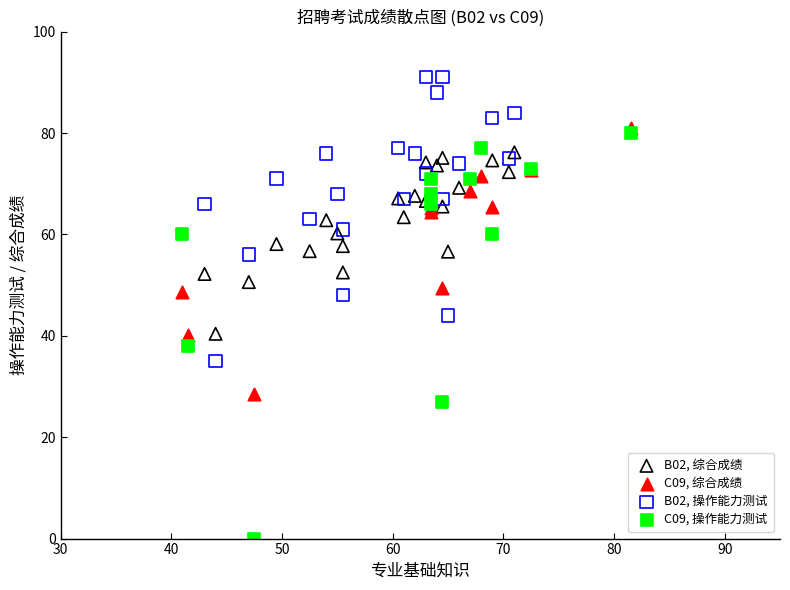

Which series has the widest spread of Y values?

C09, 操作能力测试